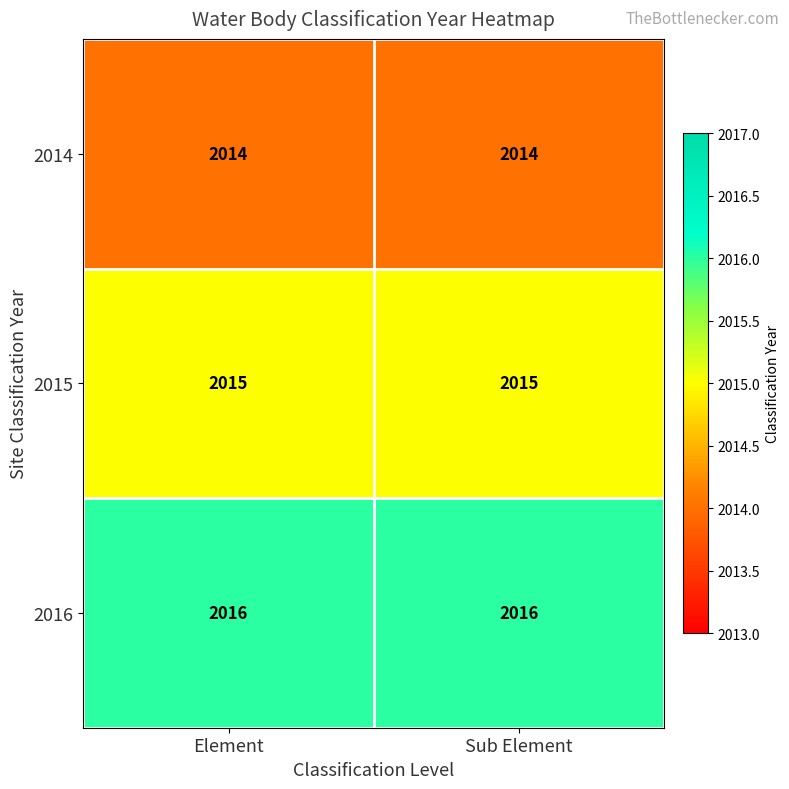

Rank the series by their average value, from lowest to highest.

2014, 2015, 2016